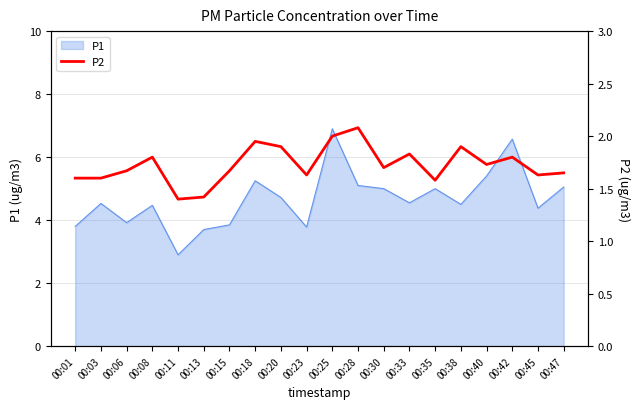

The value of P1 at 00:33 is 4.5. True or false?

True